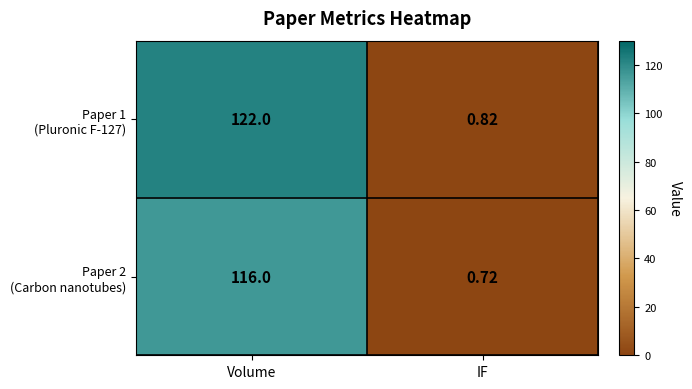

Which label corresponds to the largest value in the chart?

Volume